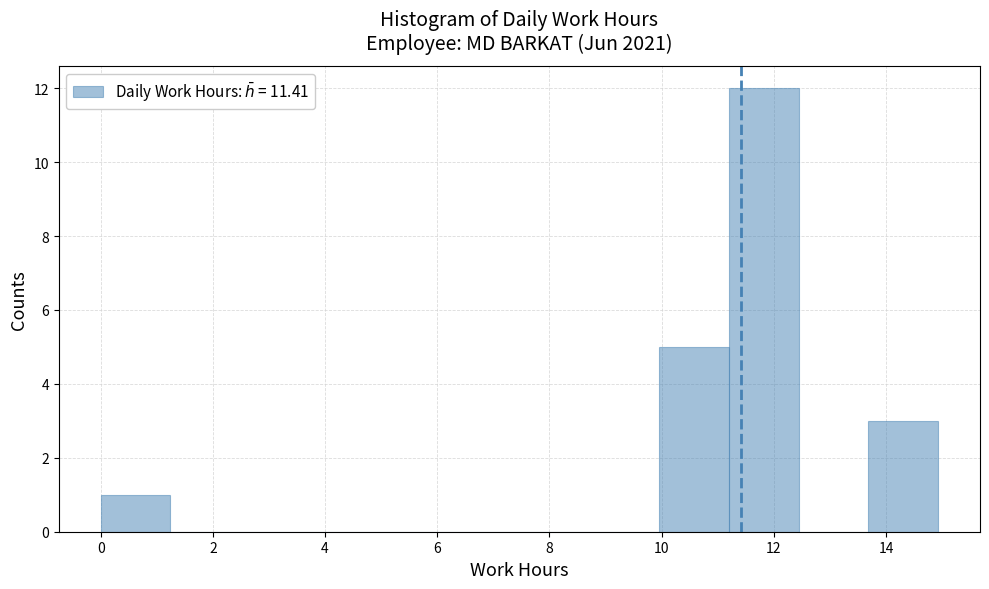

Reading left to right, list every bar in this chart as the range it spans on the x-axis followed by its height. Neither the bar edges nor the heights are printed on the chart, so give them approximately, as read against the axes.

0.0 to 1.2: 1
1.2 to 2.4: 0
2.4 to 3.8: 0
3.8 to 5.0: 0
5.0 to 6.2: 0
6.2 to 7.4: 0
7.4 to 8.8: 0
8.8 to 10.0: 0
10.0 to 11.2: 5
11.2 to 12.4: 12
12.4 to 13.6: 0
13.6 to 15.0: 3